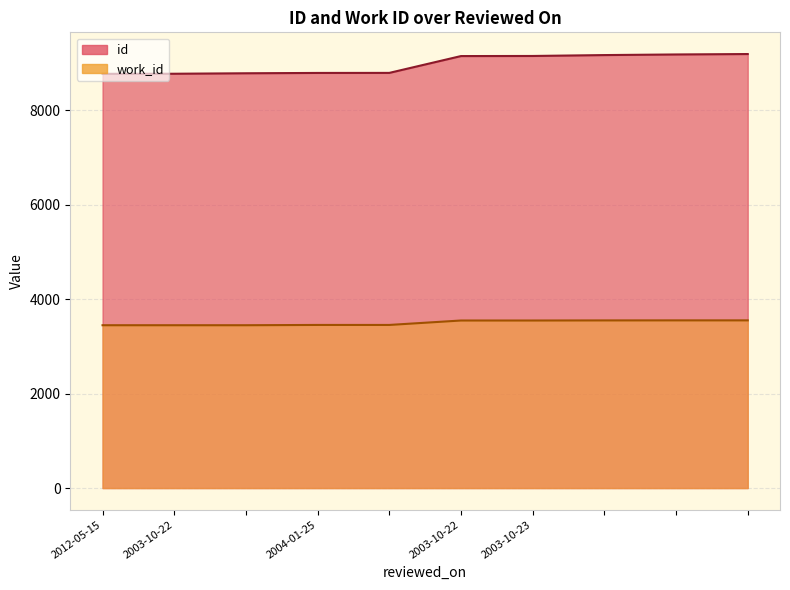

List the series in order of their overall mean, lowest first.

work_id, id